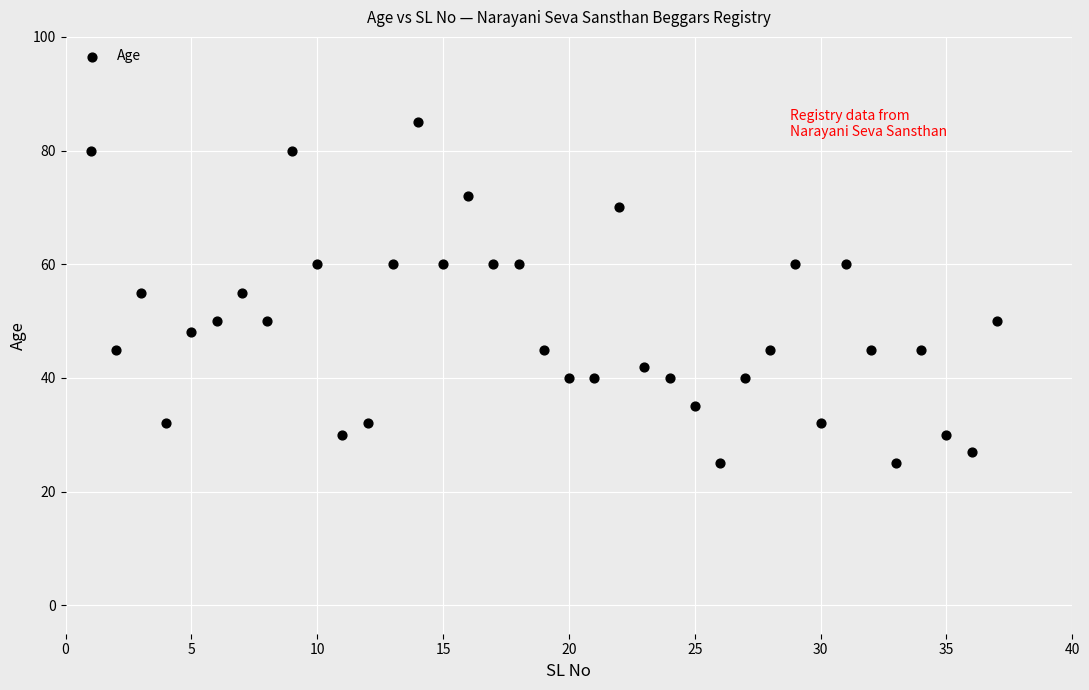

What is the range of X values (max minus min)?

36